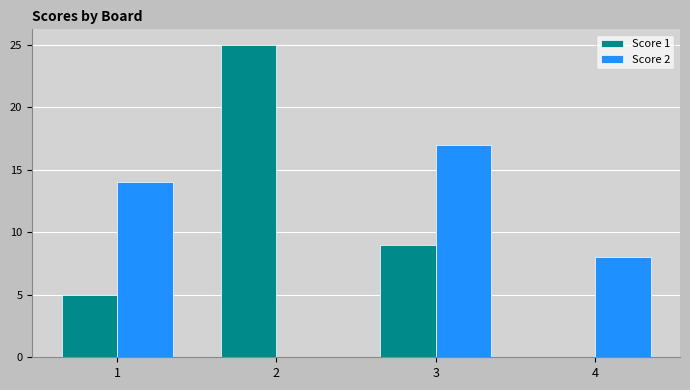

At which label is Score 1 closest to 12?

3